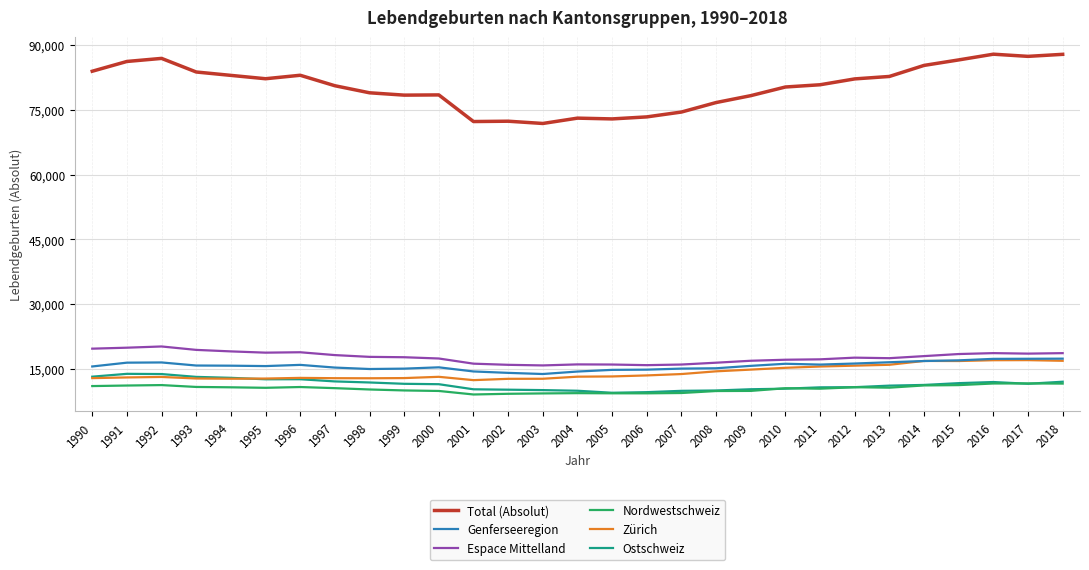

Where does the Genferseeregion series first go above 15745?

1991